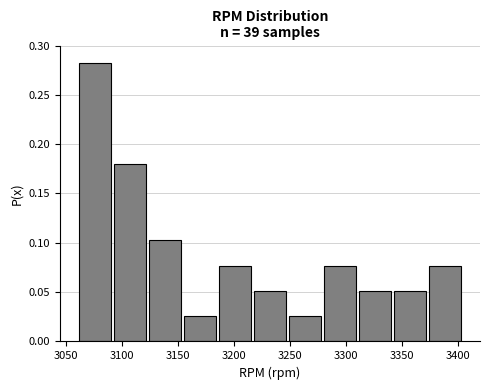

Over which range of the x-axis is the bar tallest?

3060 to 3090